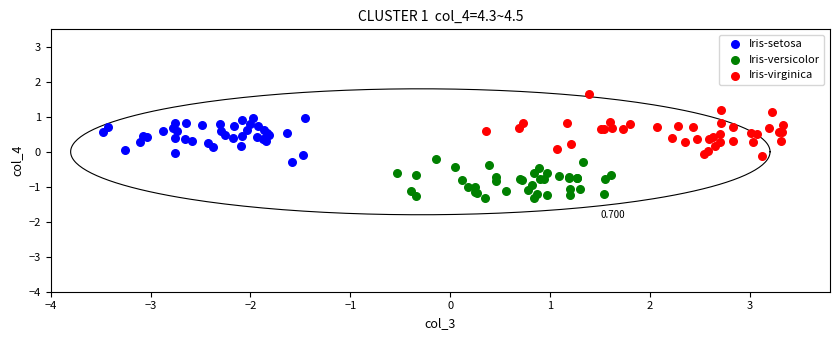

Which series has the largest Y range (max minus min)?

Iris-virginica